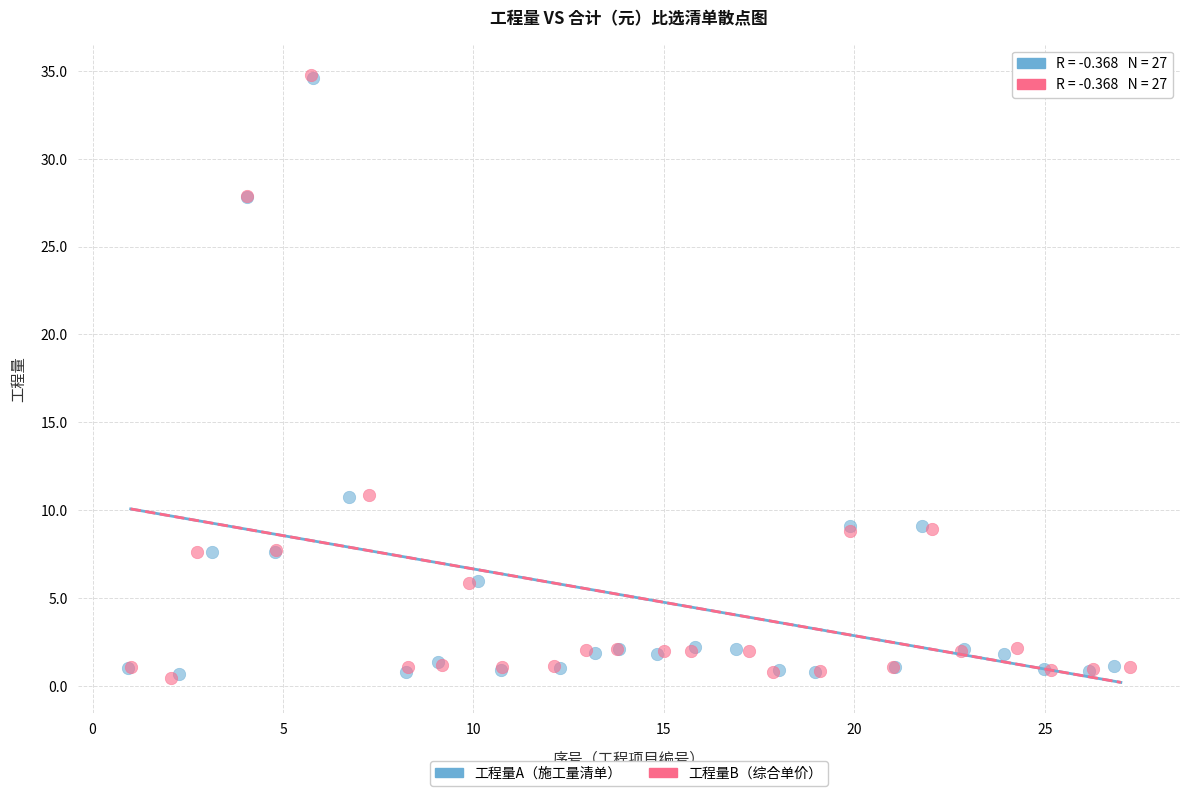

What are all the series names shown in the legend?

工程量A（施工量清单）, 工程量B（综合单价）